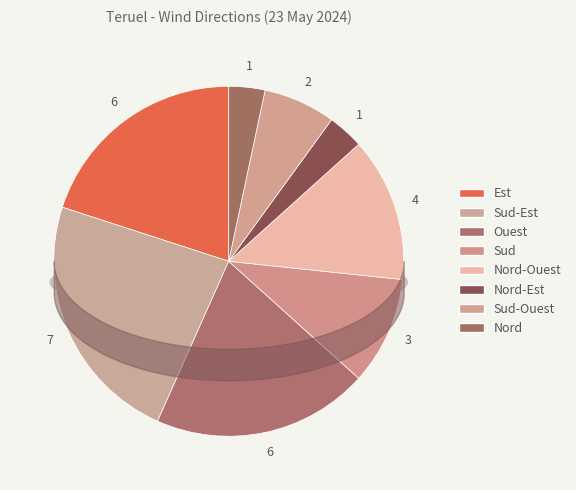

Does Sud-Ouest represent more than half of the total?

No